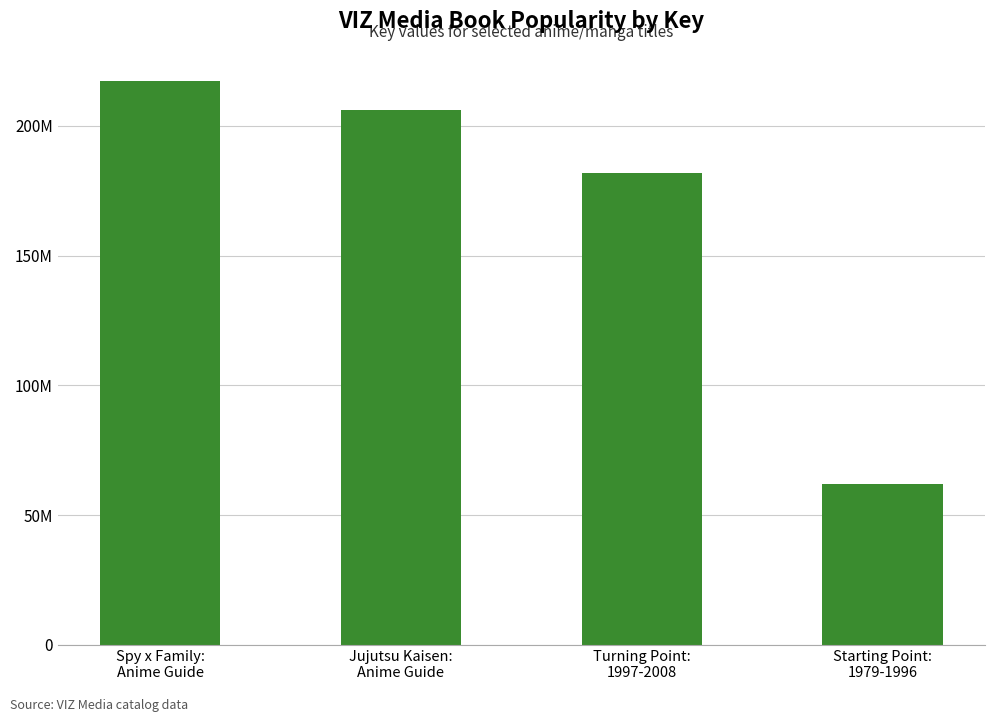

True or false: the data shows 108526507 at Starting Point:
1979-1996.

False